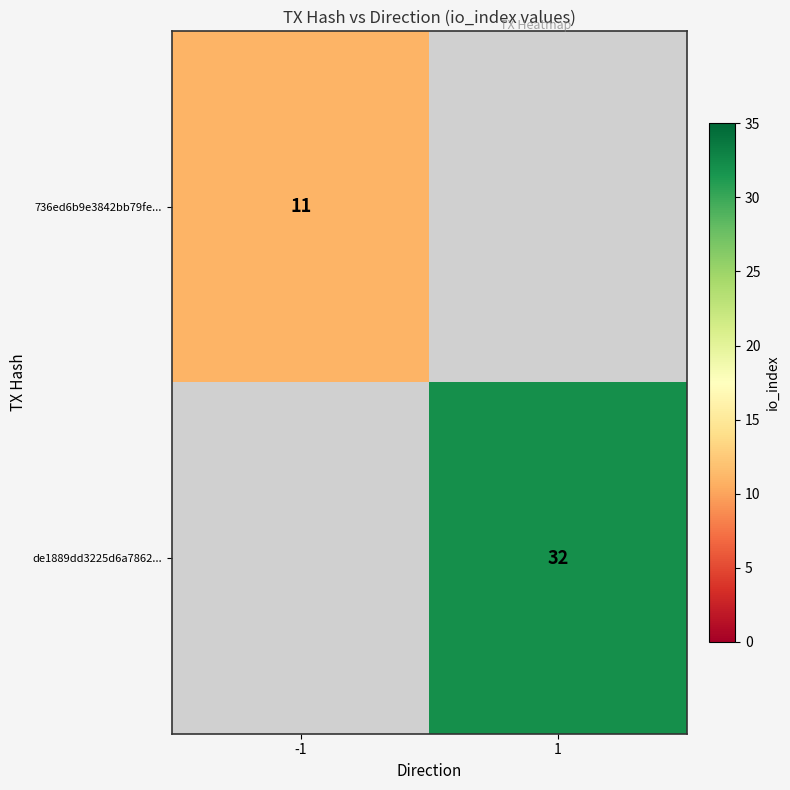

The value of 736ed6b9e3842bb79fe... at -1 is 11. True or false?

True